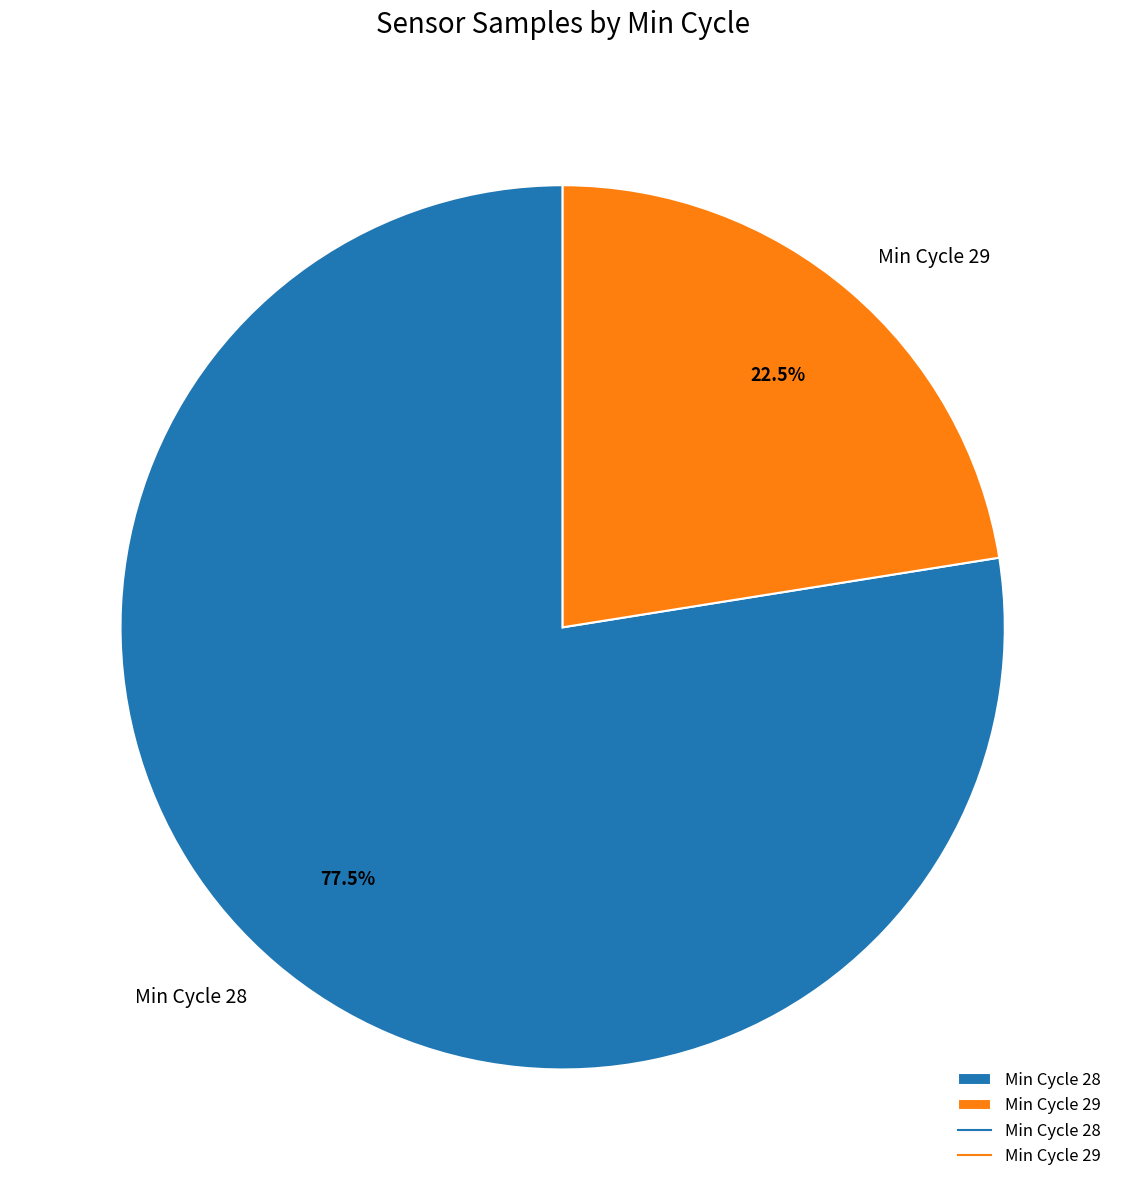

Is there any slice that represents more than half of the pie?

Yes